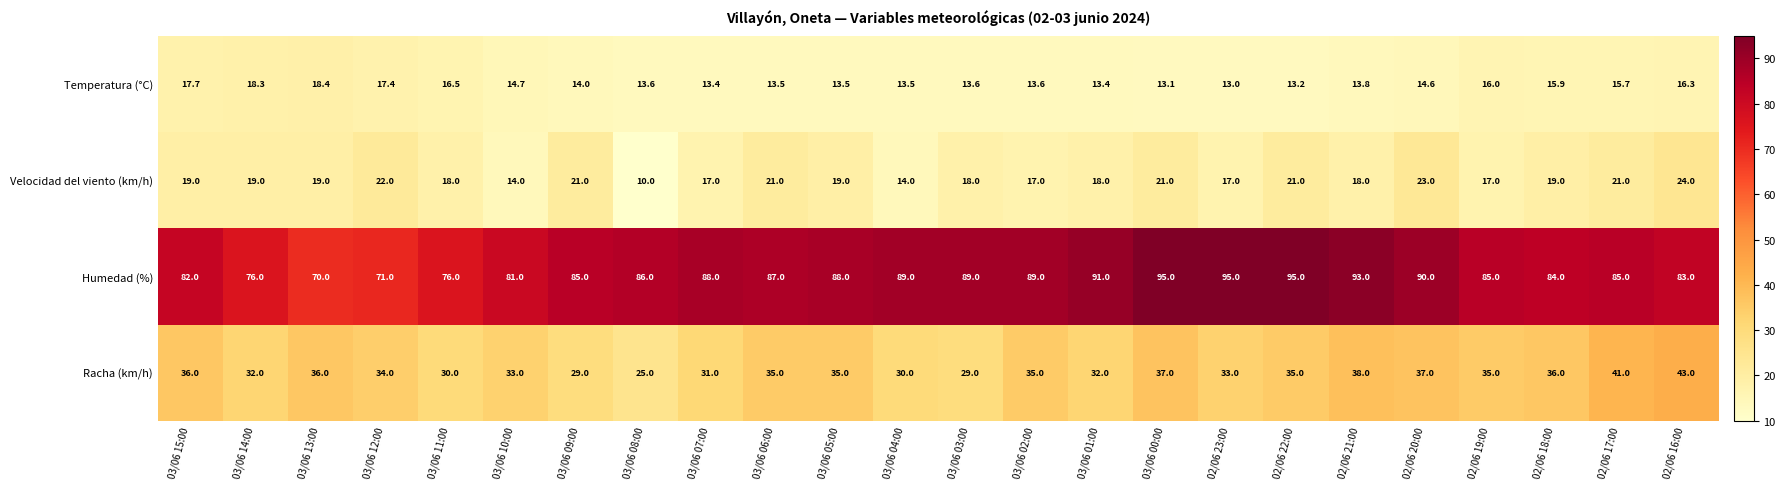

What is the spread (max minus min) of values at 03/06 02:00?

75.4